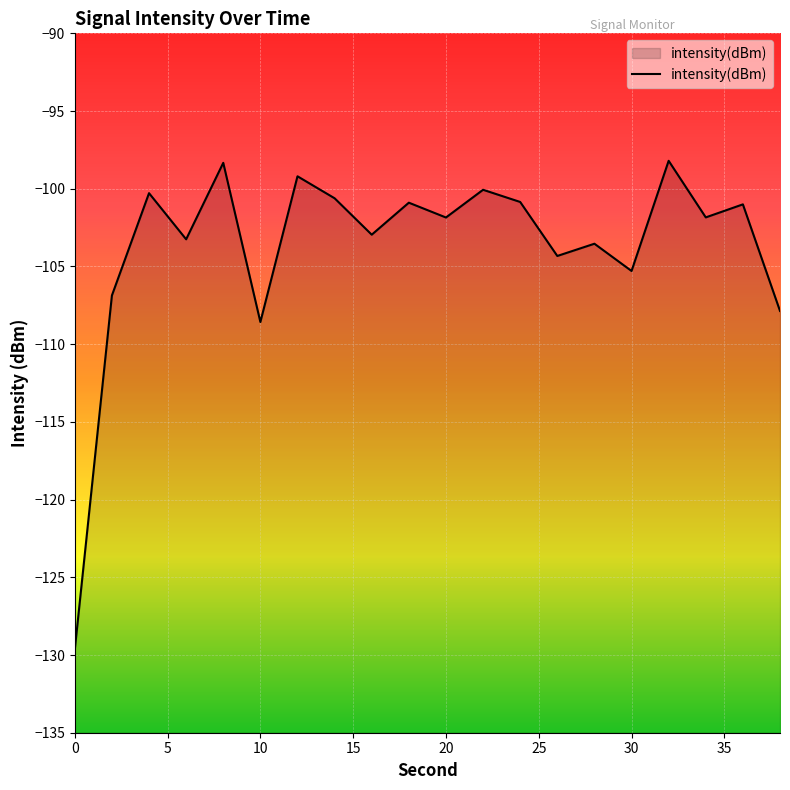

How many interior local valleys (lower than both neighbors) does the data have?

7